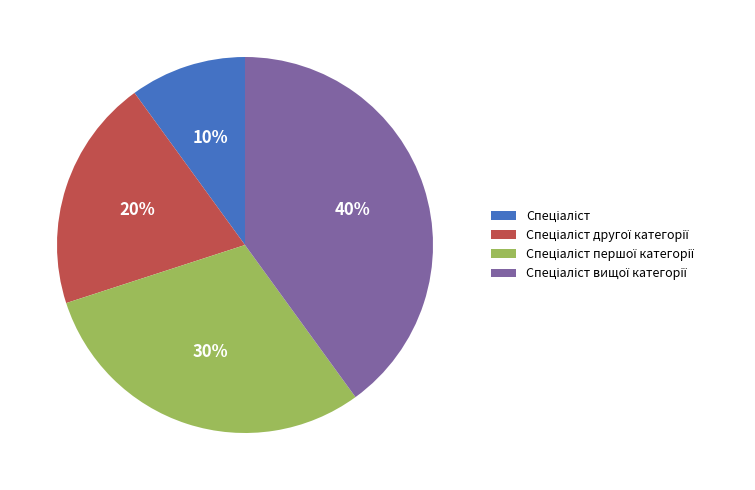

Count the number of slices in the pie.

4